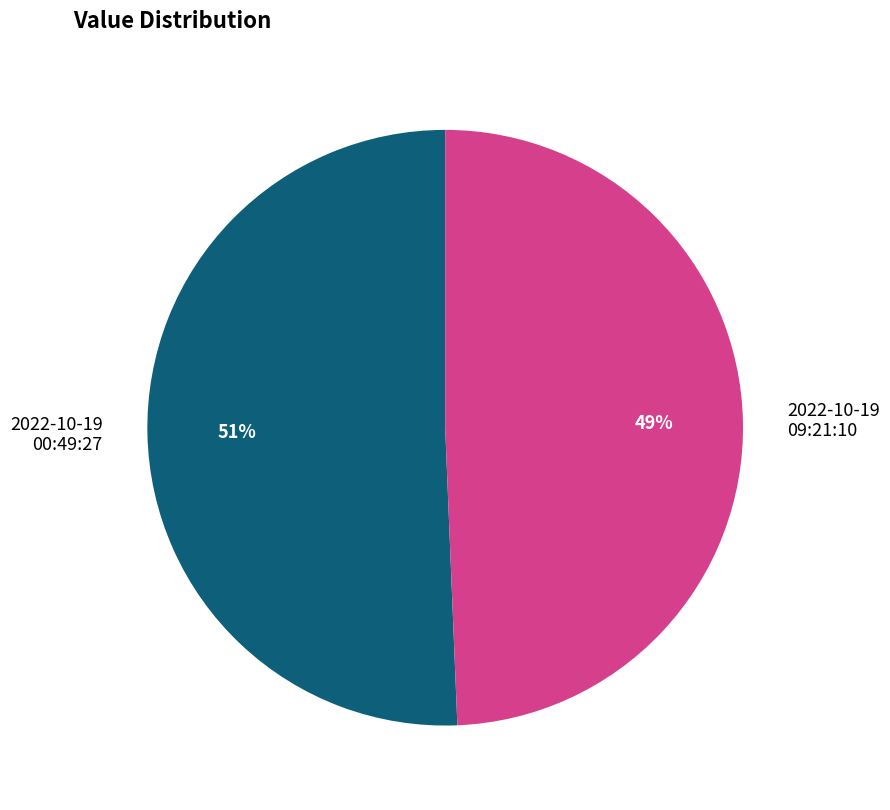

To the nearest percent, what is the average slice percentage?

50%